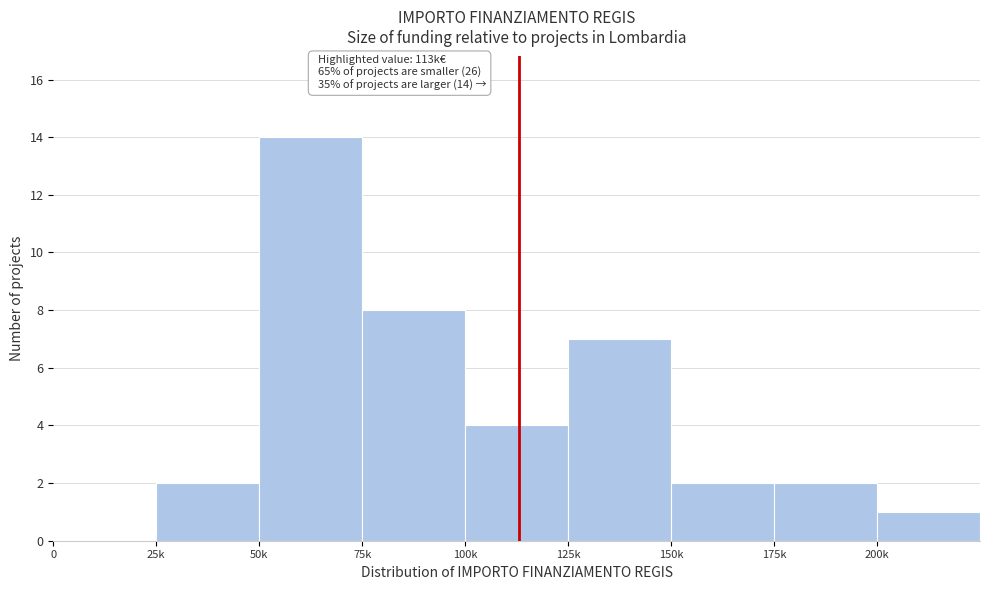

Reading left to right, transcribe all the data shown in this chart.

0=0	25k=2	50k=14	75k=8	100k=4	125k=7	150k=2	175k=2	200k=1